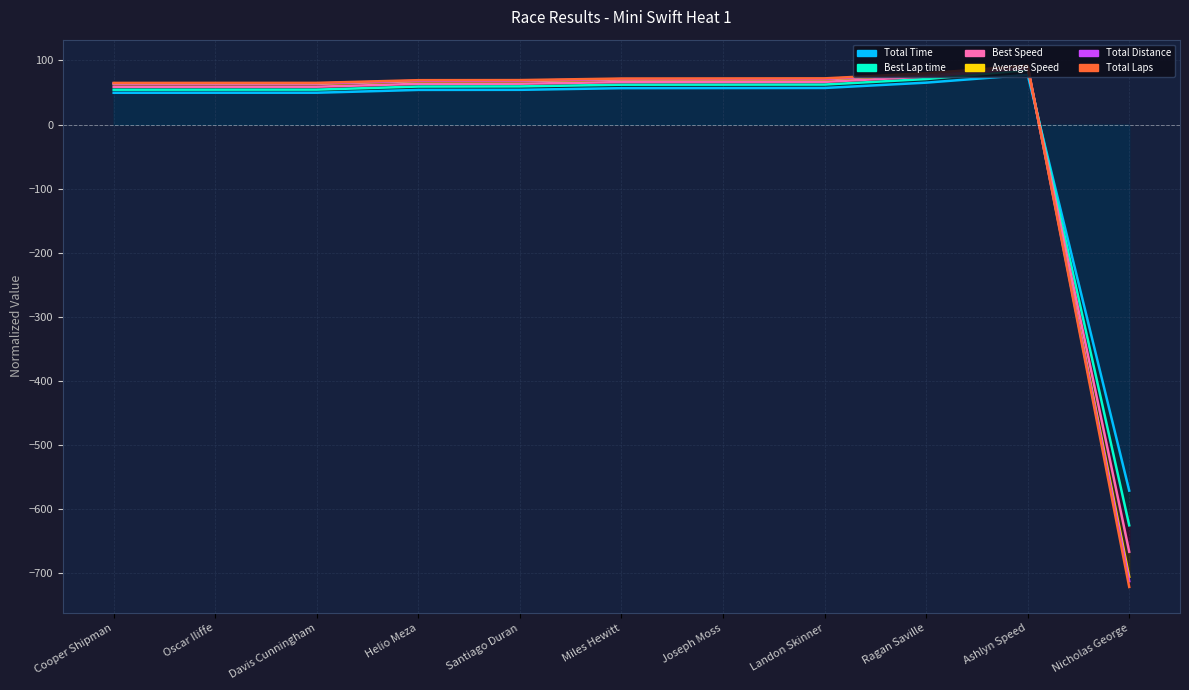

At Landon Skinner, list the series in order from smallest to largest.

Total Time, Best Lap time, Total Distance, Average Speed, Best Speed, Total Laps